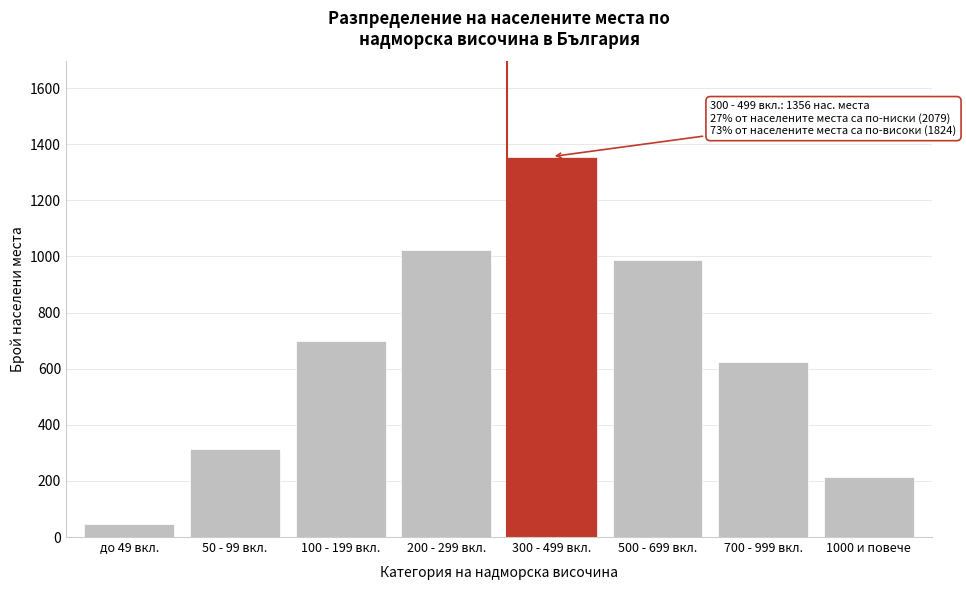

Reading left to right, list all the values displayed in this chart.

45	312	698	1024	1356	987	623	214